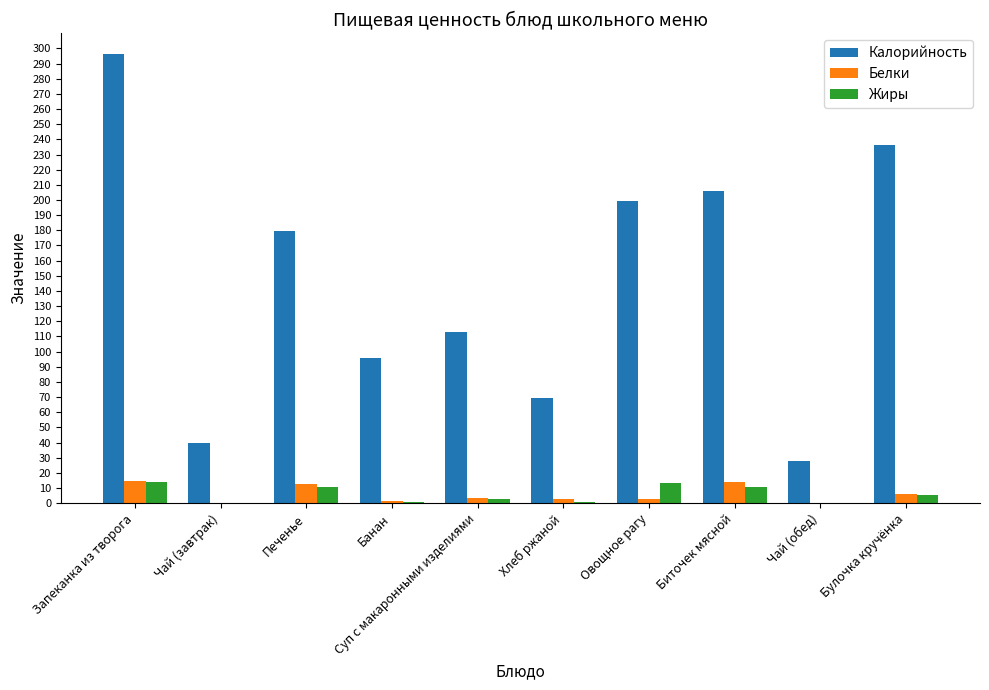

At which label is Калорийность closest to 162?

Печенье